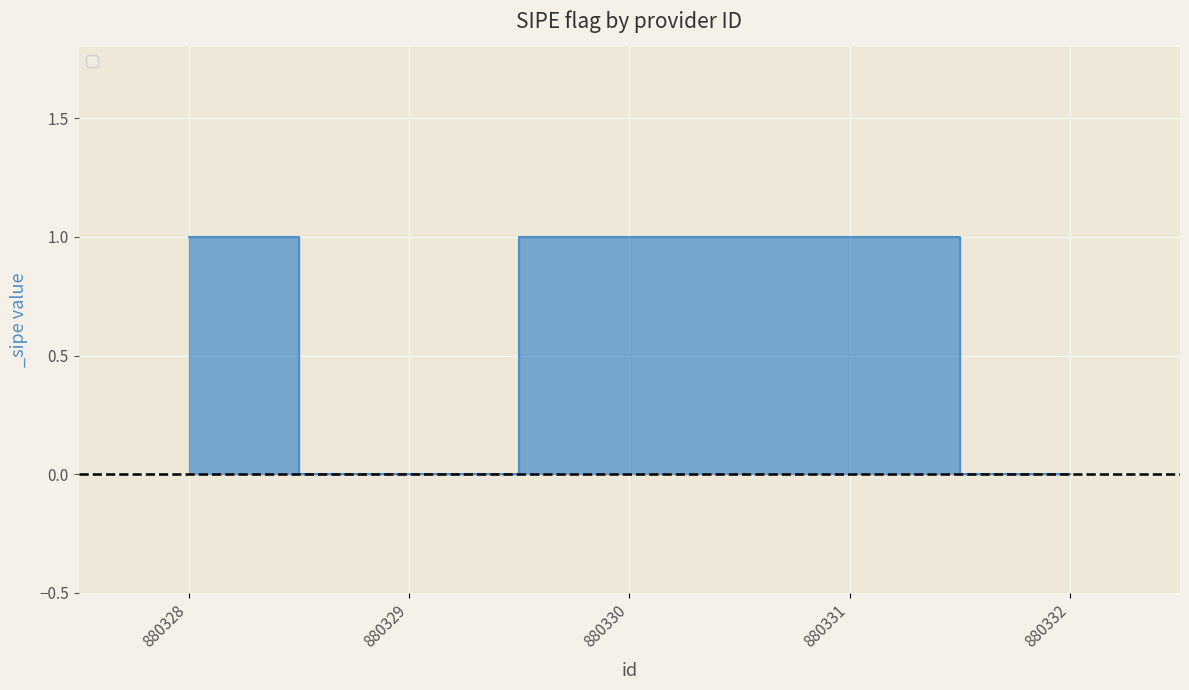

The chart shows a value of 0 at 880331. True or false?

False